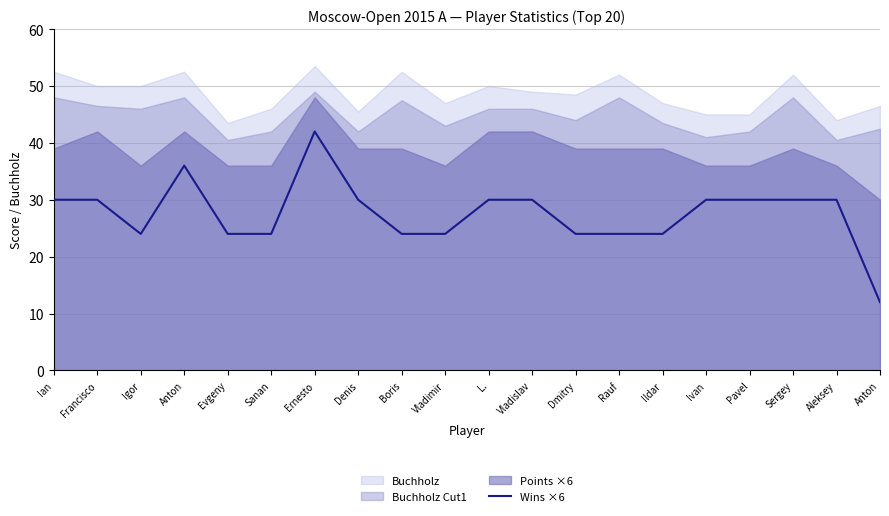

Read the value at Ivan, to the nearest 10.

30